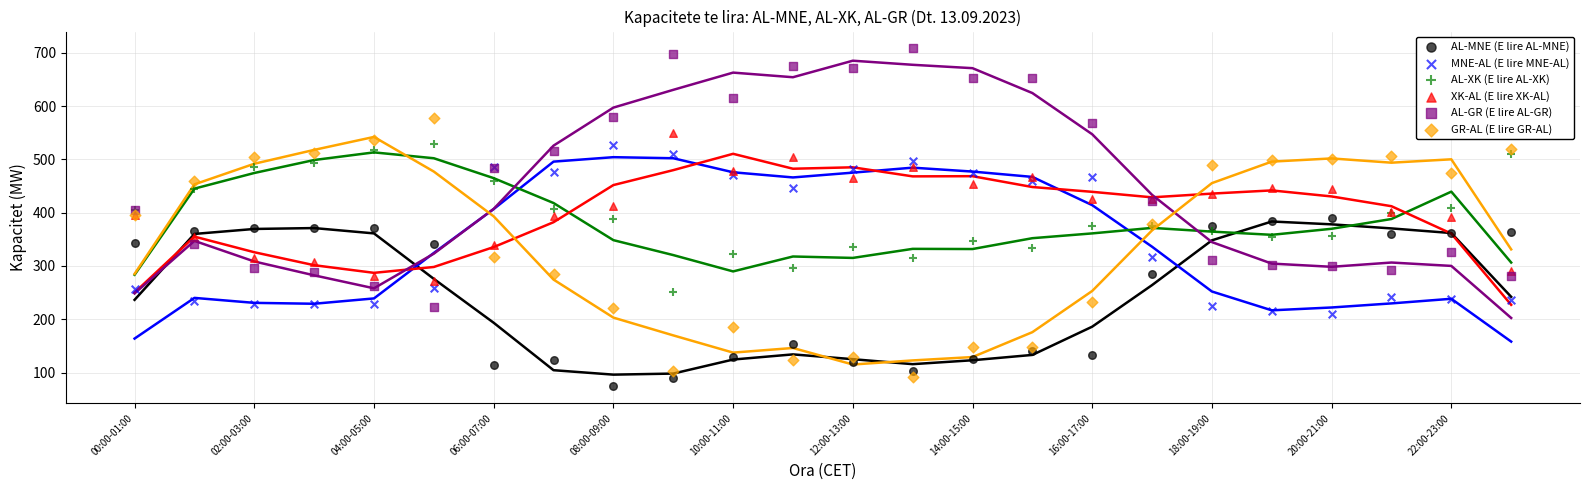

Which series reaches the maximum Y coordinate?

AL-GR (E lire AL-GR)